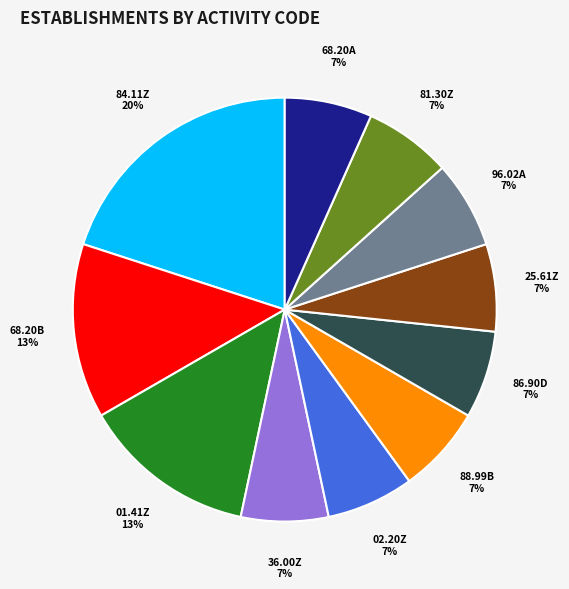

Does 84.11Z account for over 50% of the chart?

No